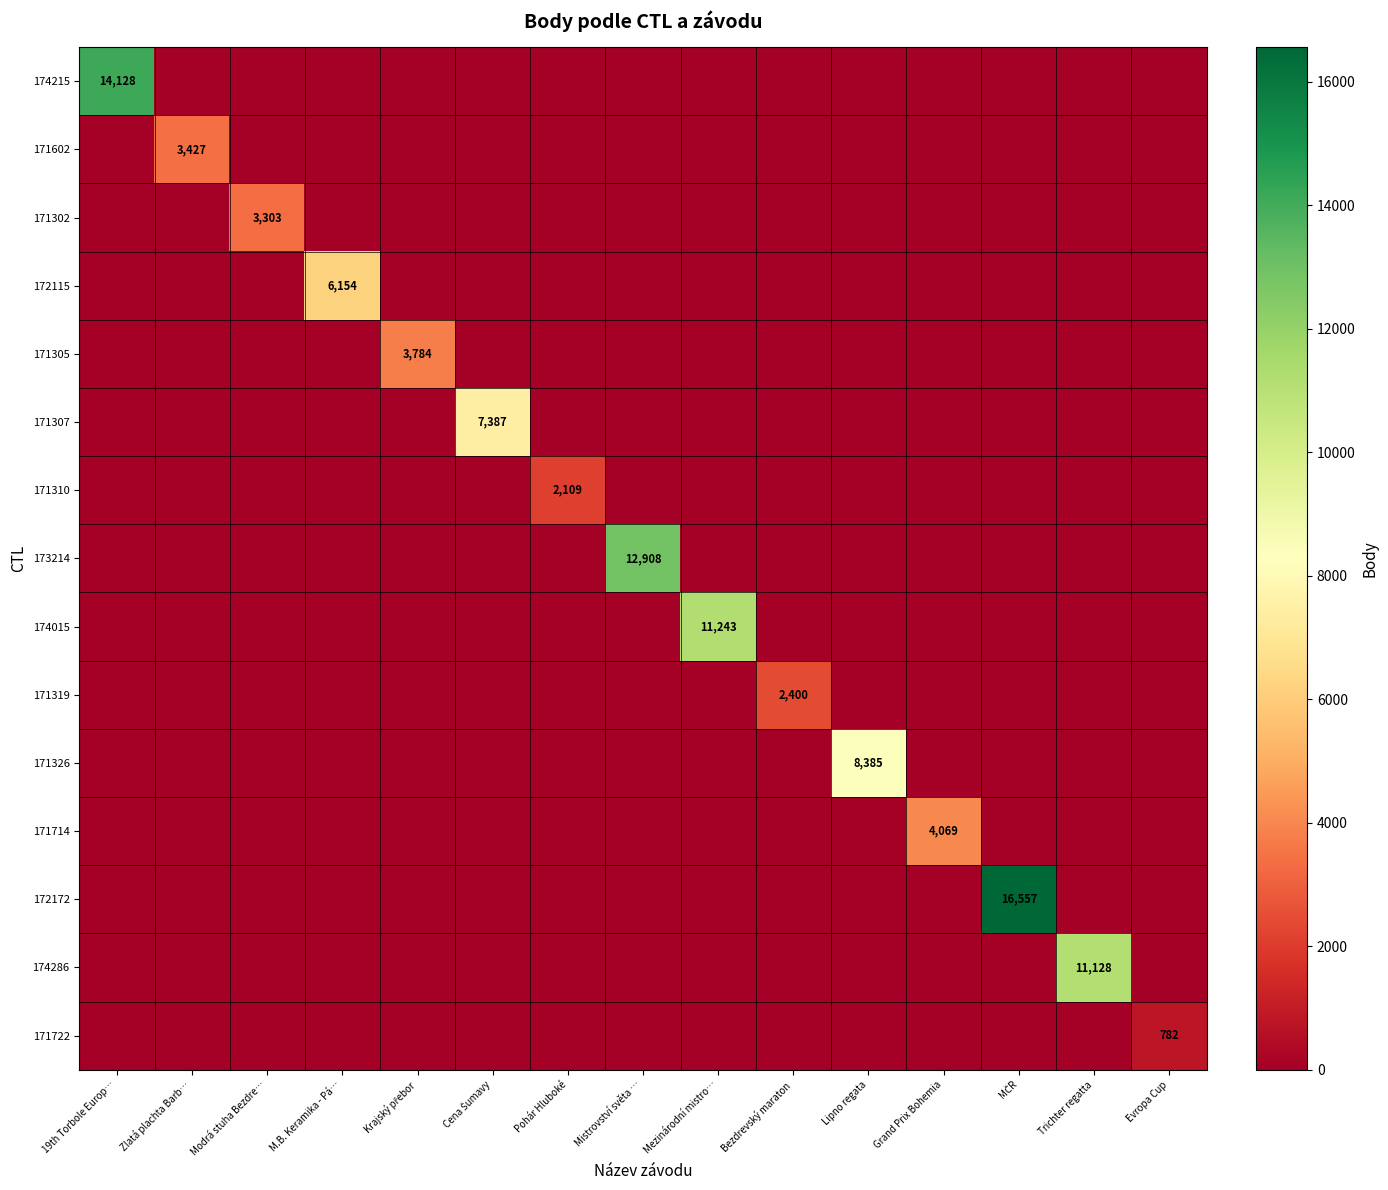

Count the number of data series in this chart.

15